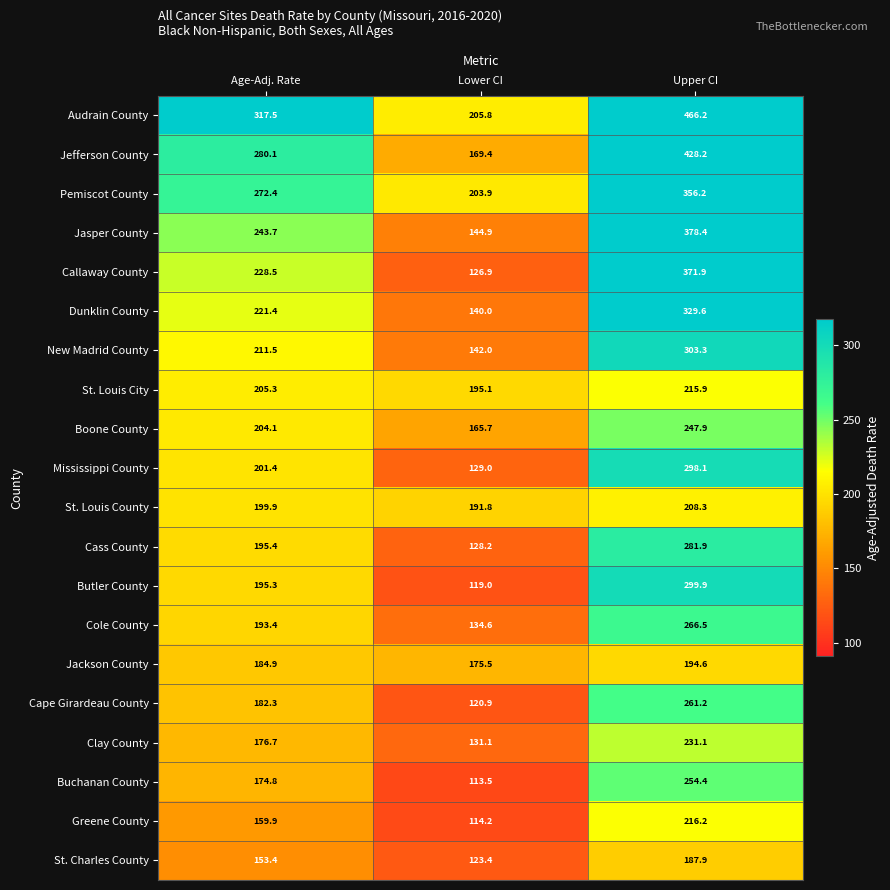

What is the spread (max minus min) of values at Age-Adj. Rate?

164.1